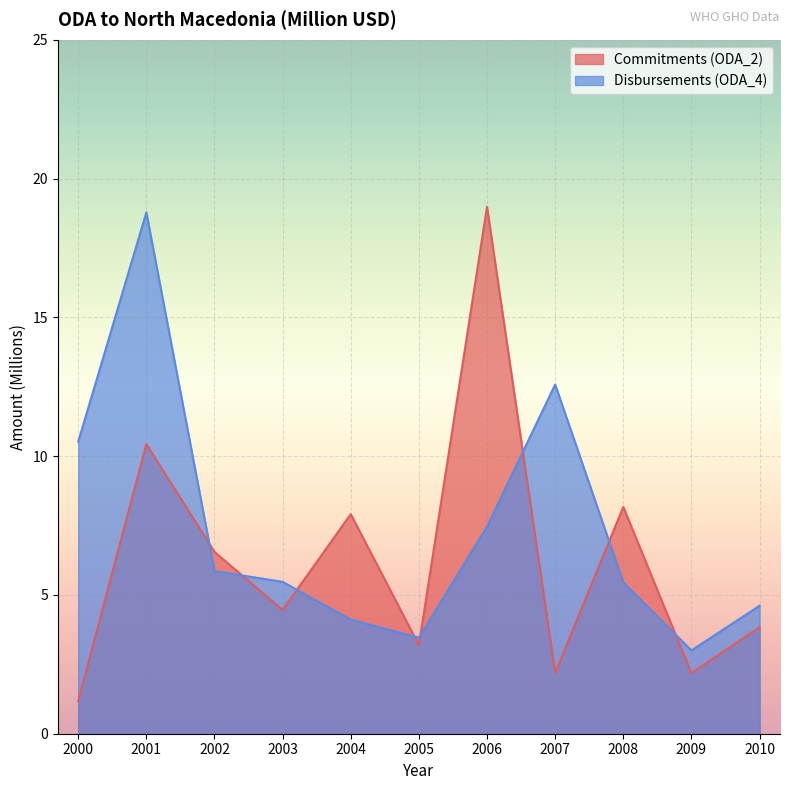

In Commitments (ODA_2), how many points are higher than both neighbors (excluding endpoints)?

4